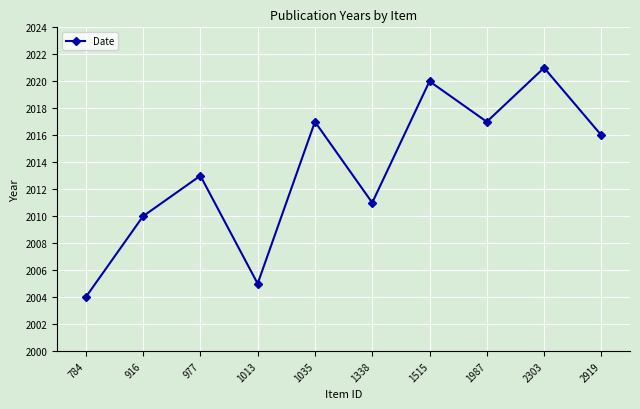

What is the change in value from 916 to 1515?

+10